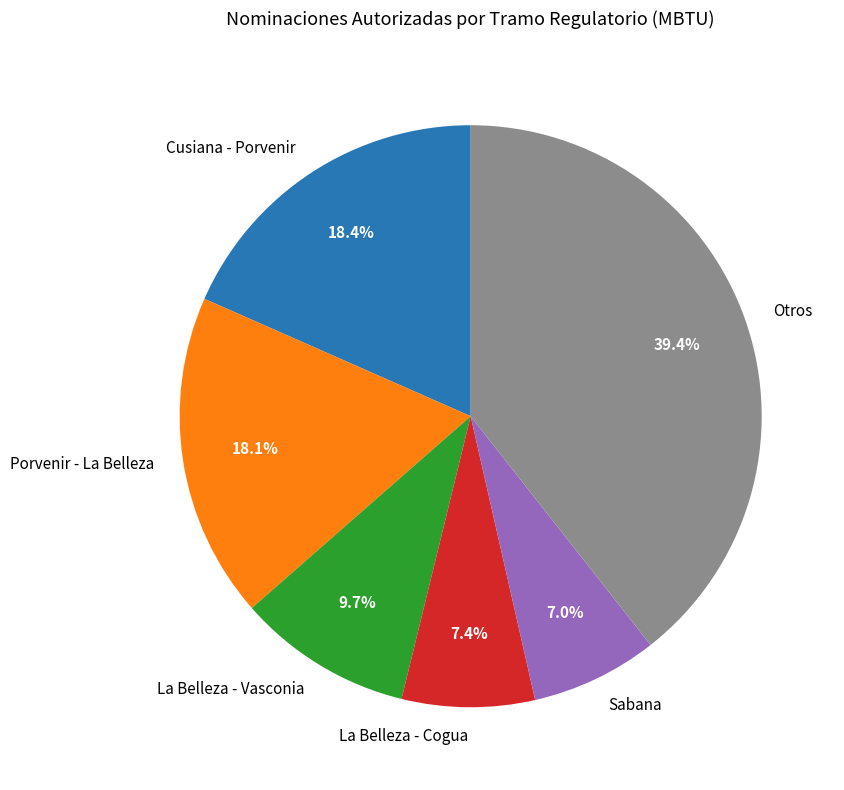

How many slices are in this pie chart?

6